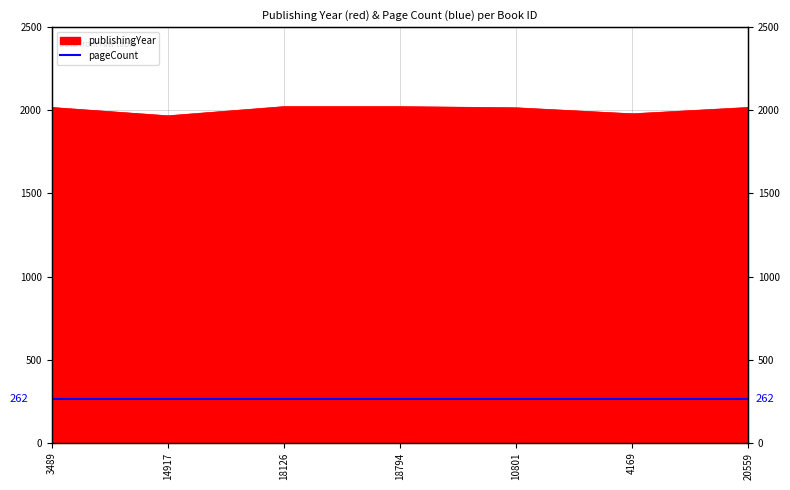

At which category does the data reach its first local valley?

14917